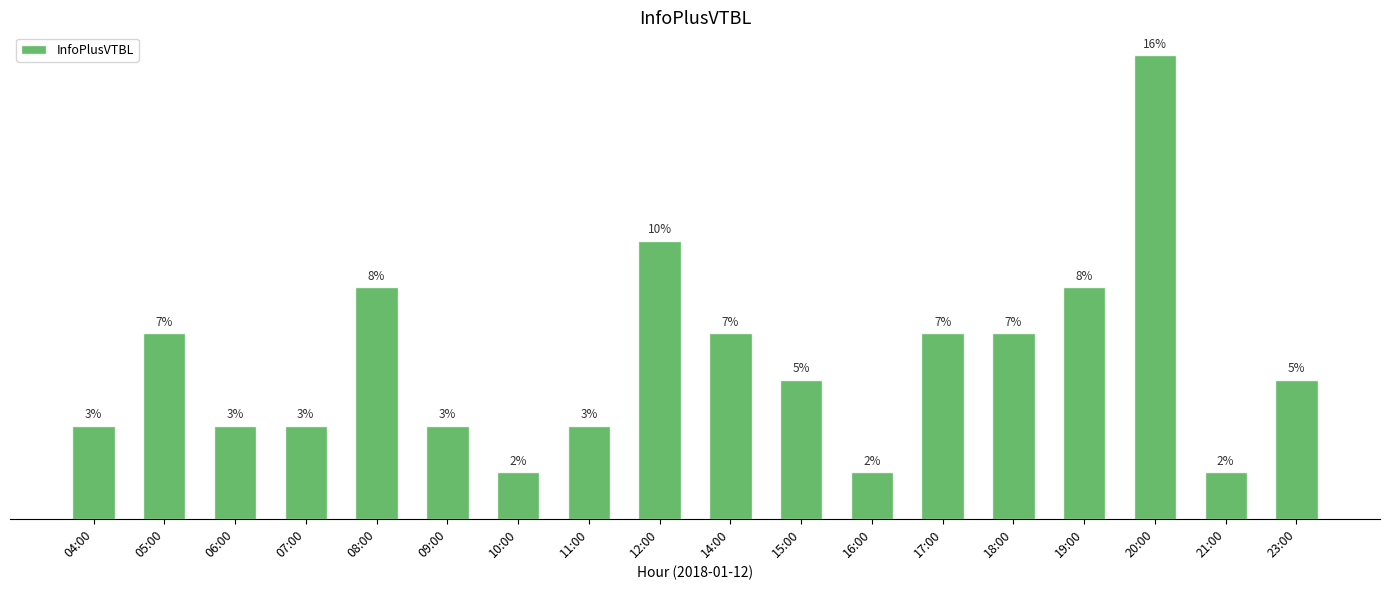

At which label does the data first exceed 3?

05:00